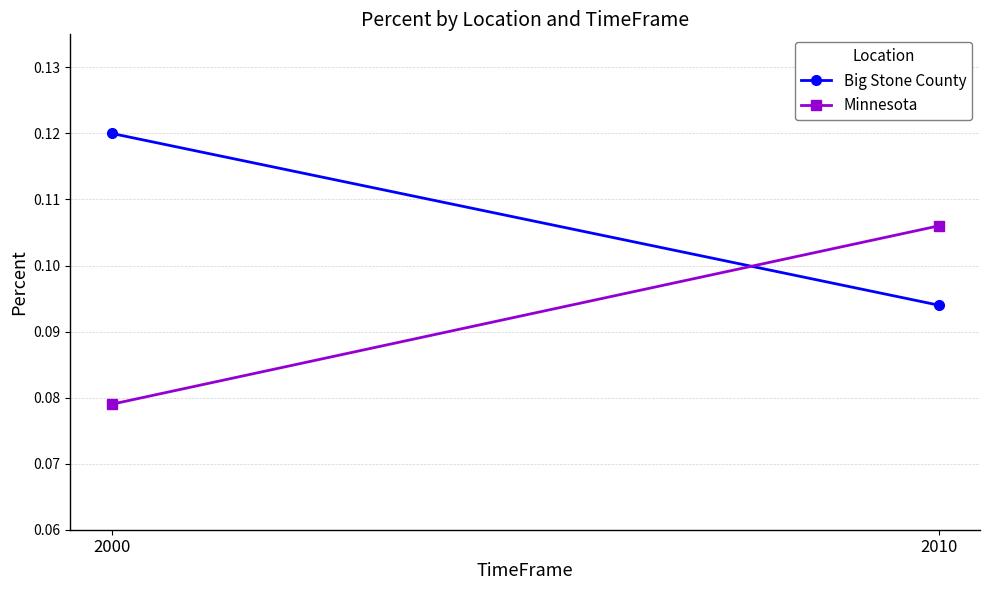

What is the value of the Minnesota point at the 2nd from the left?

0.1